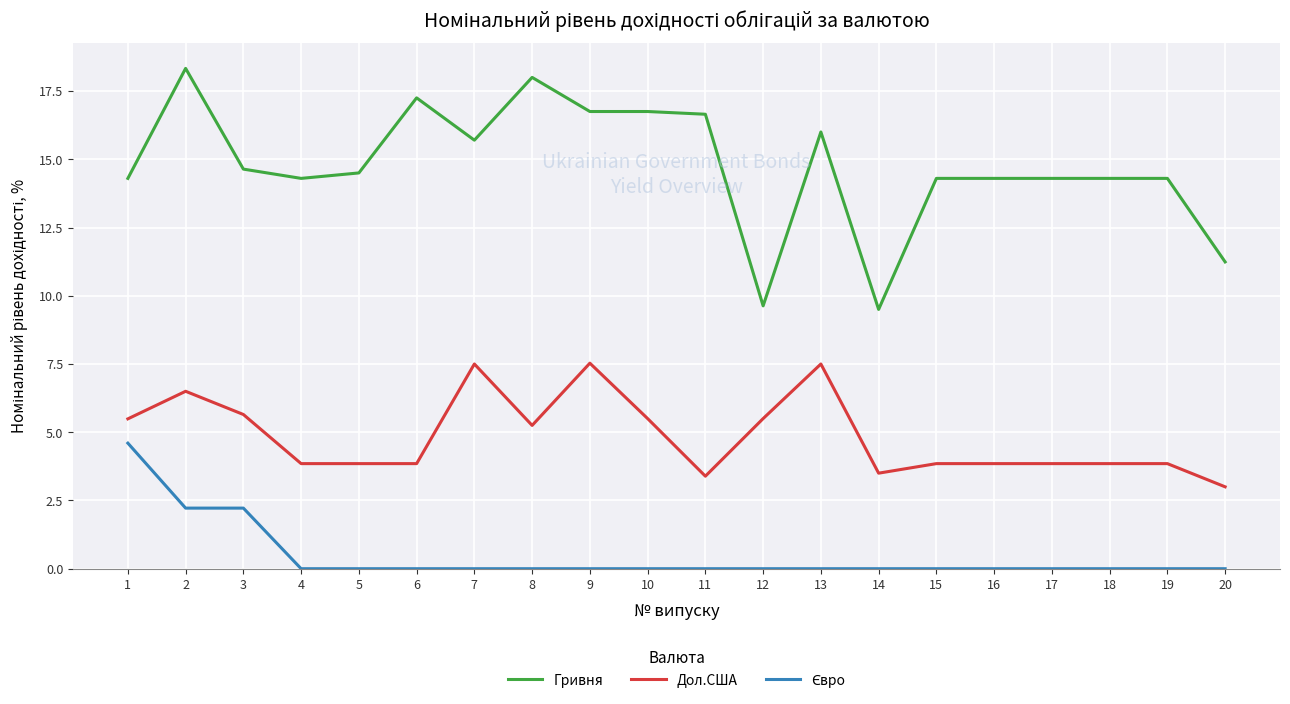

At which label does Дол.США reach its minimum?

20